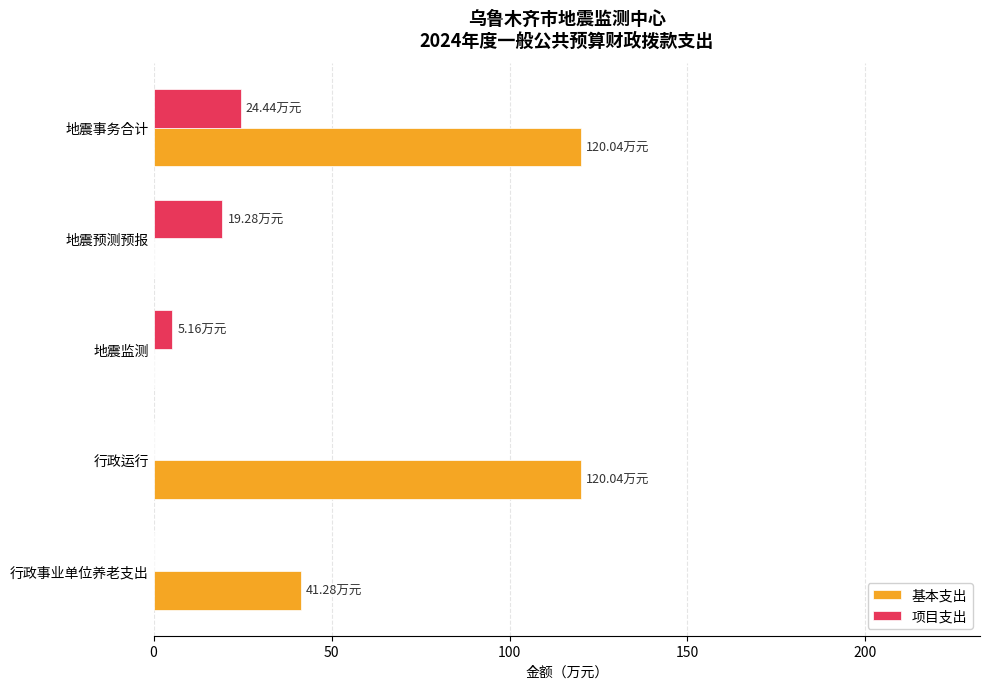

What is the sum of all 基本支出 values?

281.4